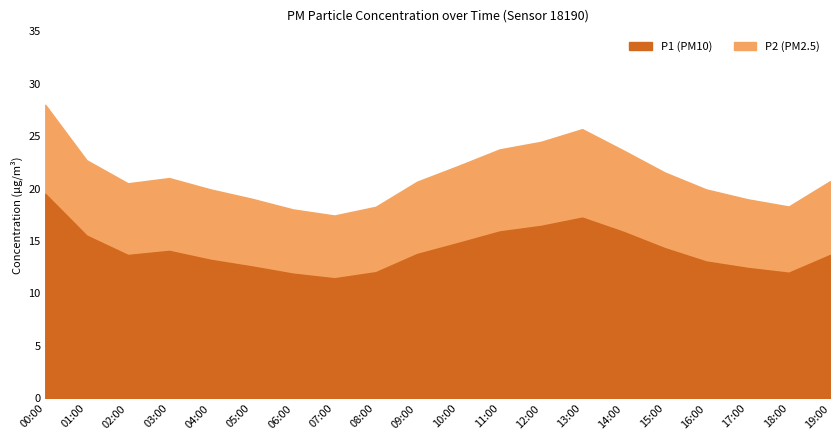

Which series has the largest total across all categories?

P1